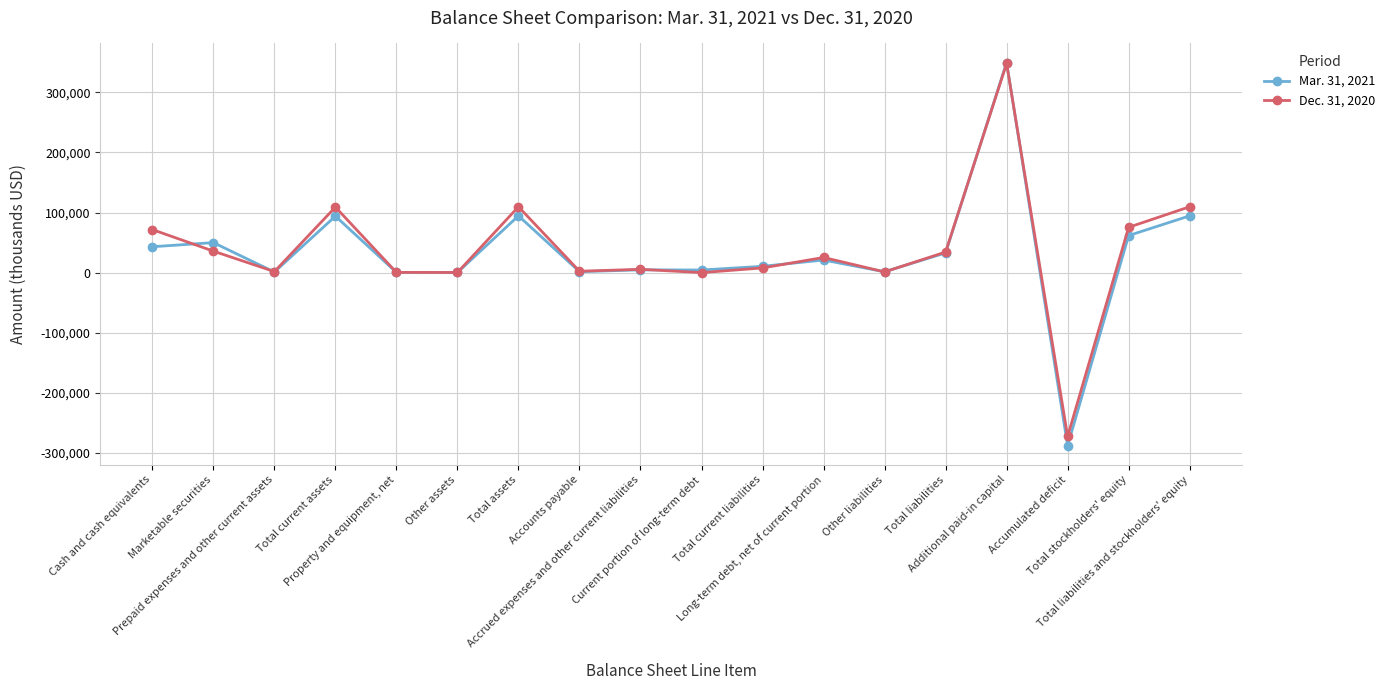

How many values in the Mar. 31, 2021 series are below 20983?

9